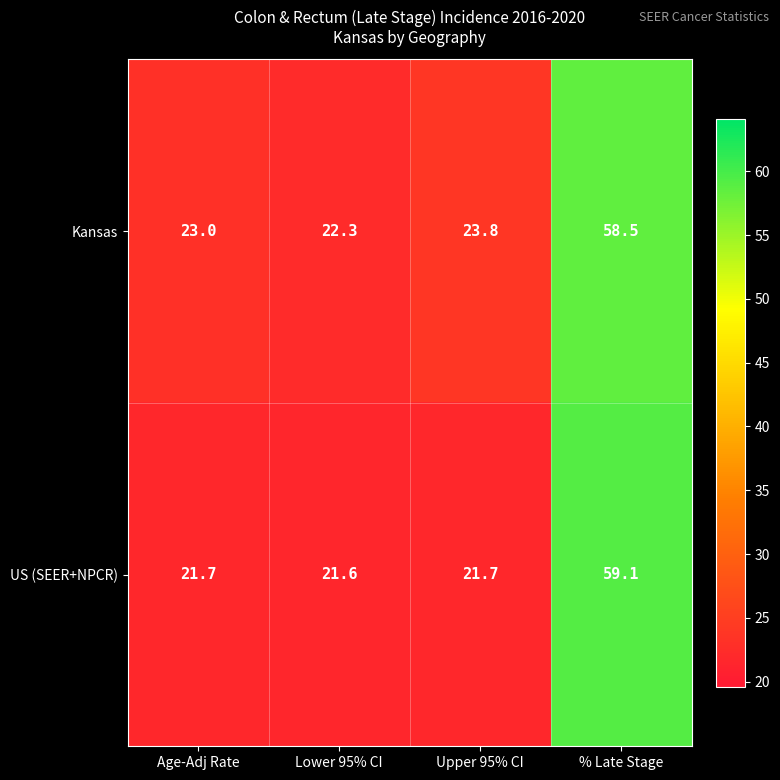

What is the difference between the US (SEER+NPCR) values at Lower 95% CI and % Late Stage?

37.5